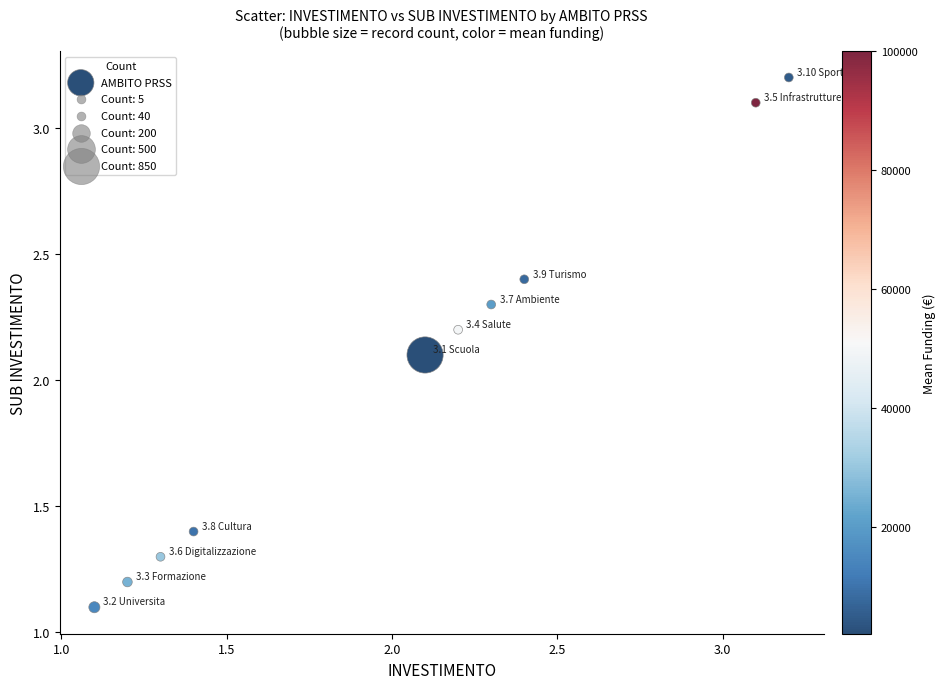

What is the average X value?

2.0